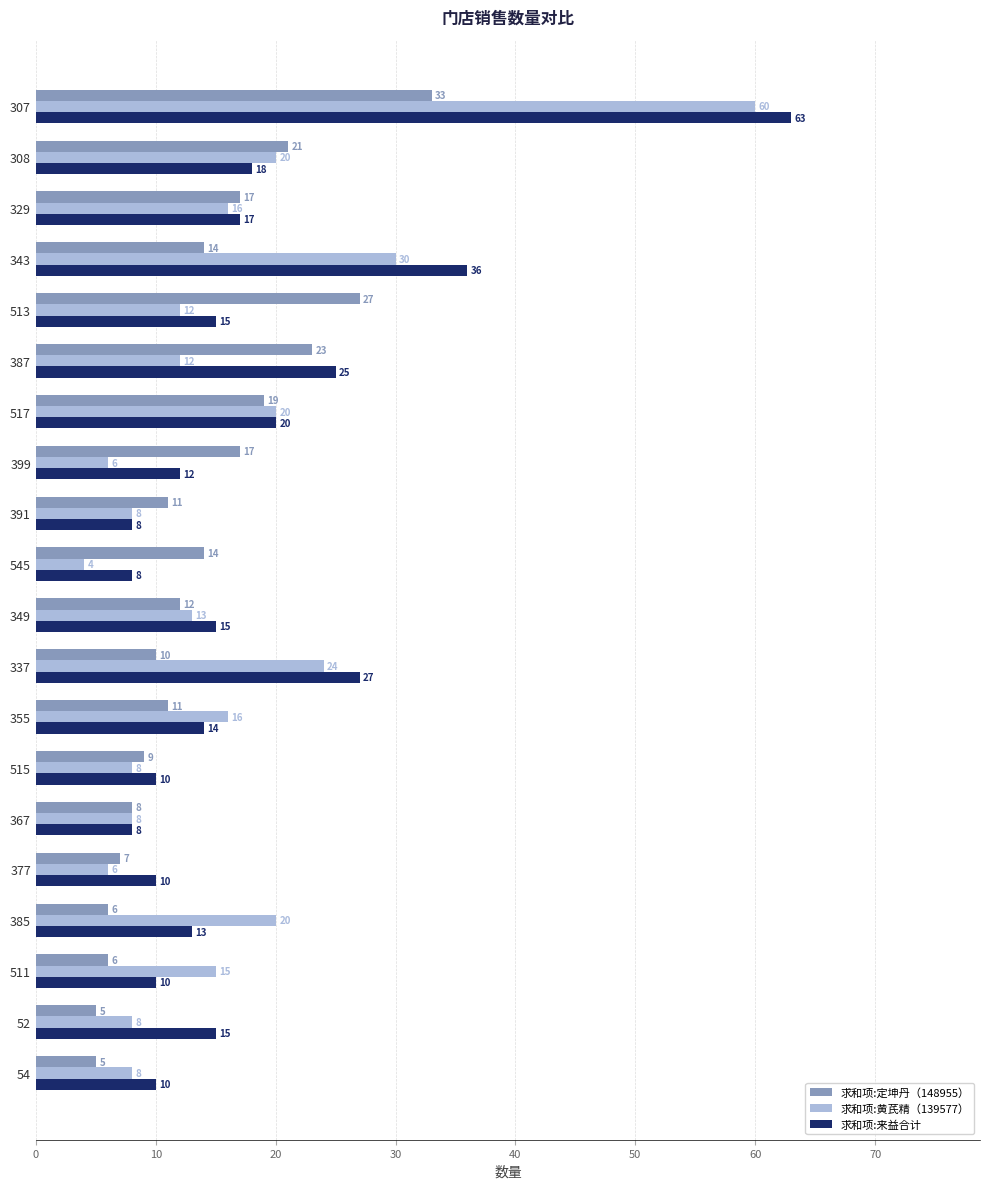

At which label is 求和项:来益合计 closest to 35?

343